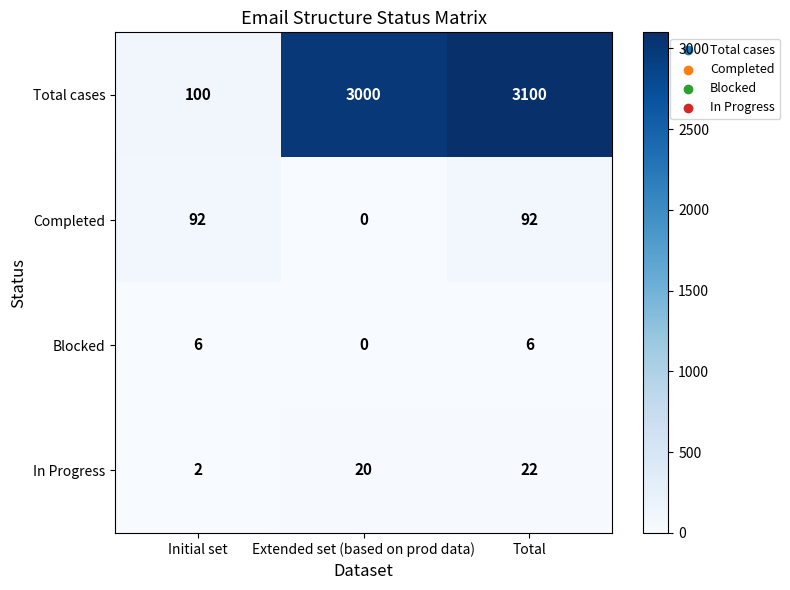

Rank the series by their maximum value, from highest to lowest.

Total cases, Completed, In Progress, Blocked